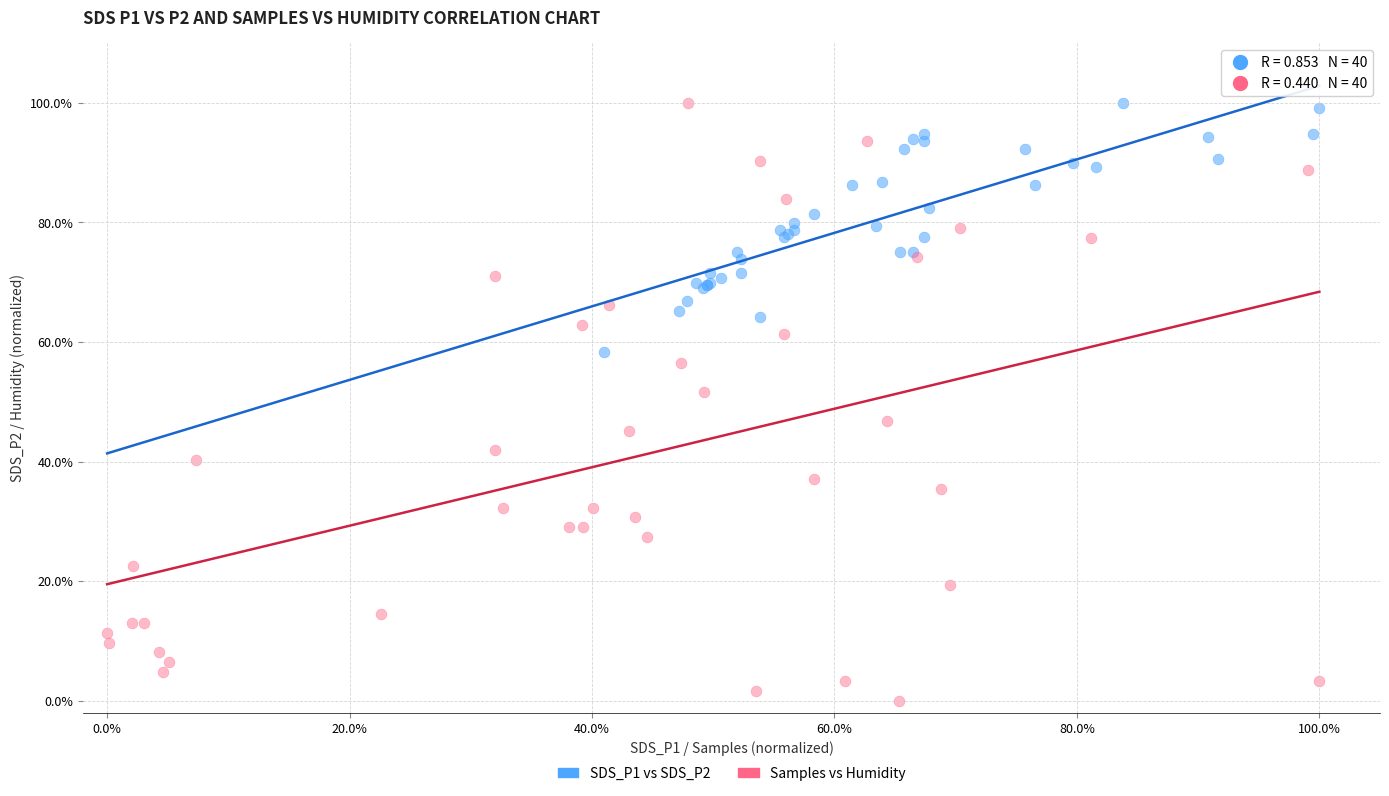

Which series has the widest spread of Y values?

Samples vs Humidity